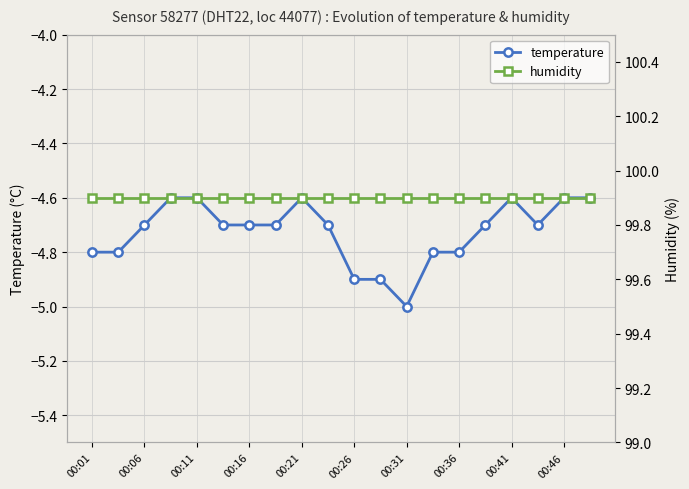

What is the label of the 20th point from the right?

00:01